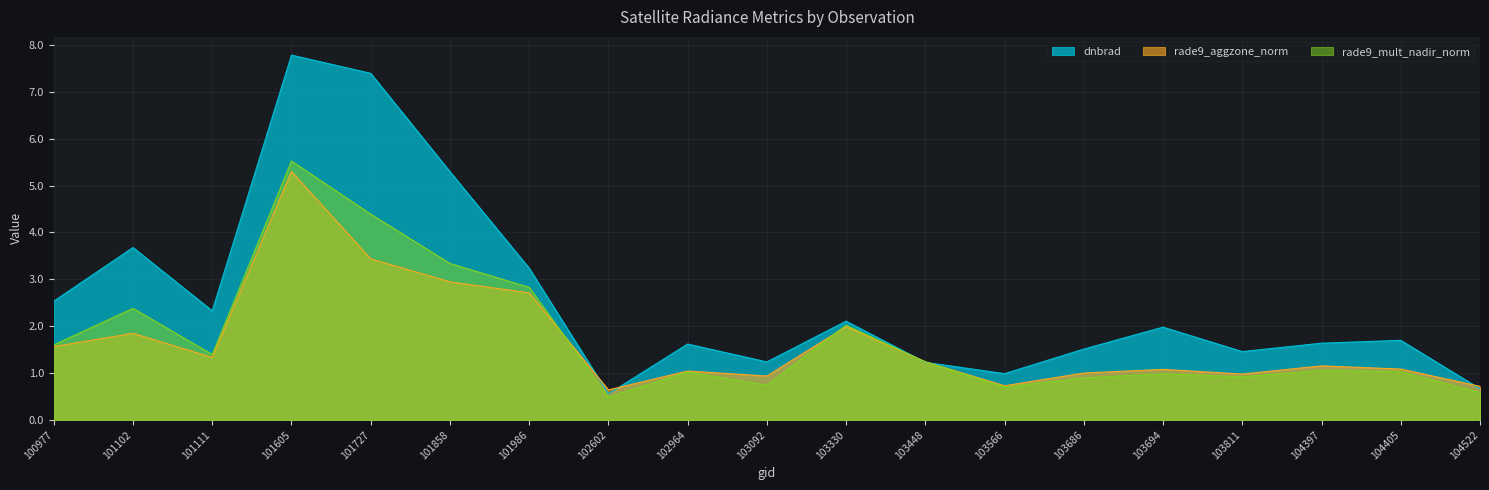

What are all the series names shown in the legend?

dnbrad, rade9_aggzone_norm, rade9_mult_nadir_norm